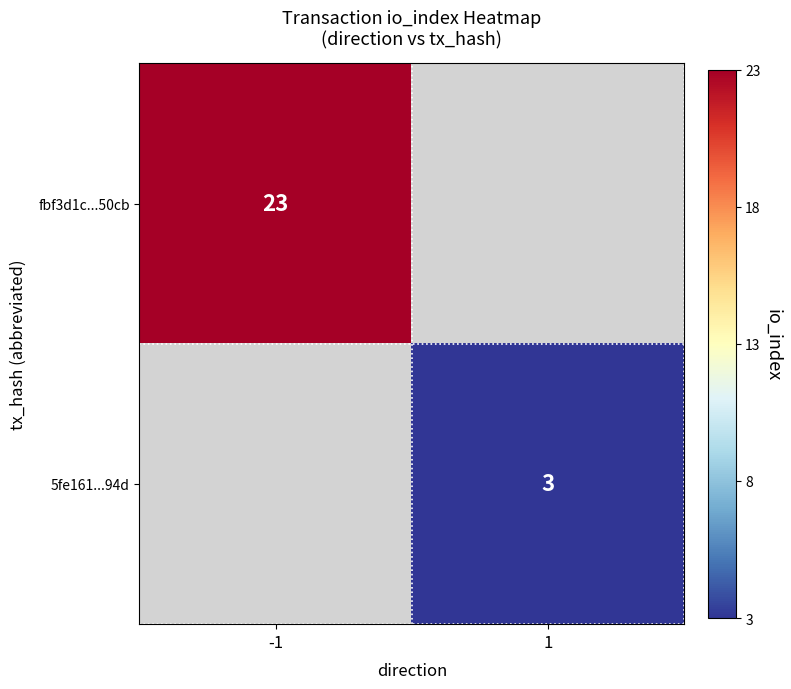

At how many categories does at least one series exceed 7?

1